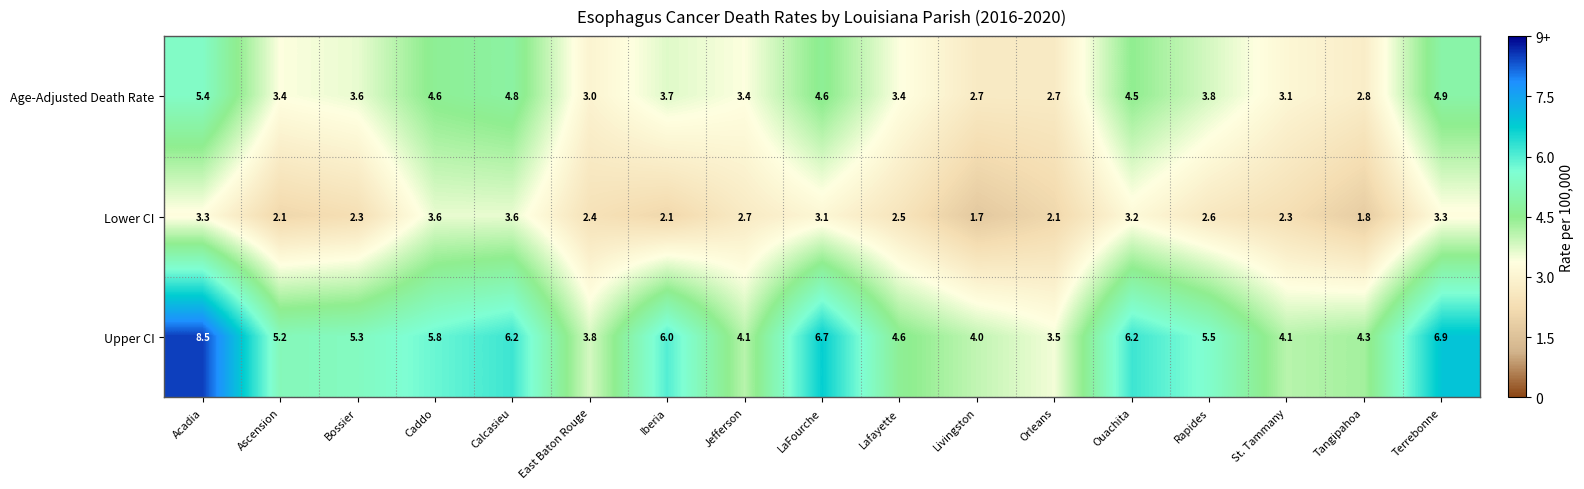

Is it true that Upper CI equals 5.3 at Bossier?

True